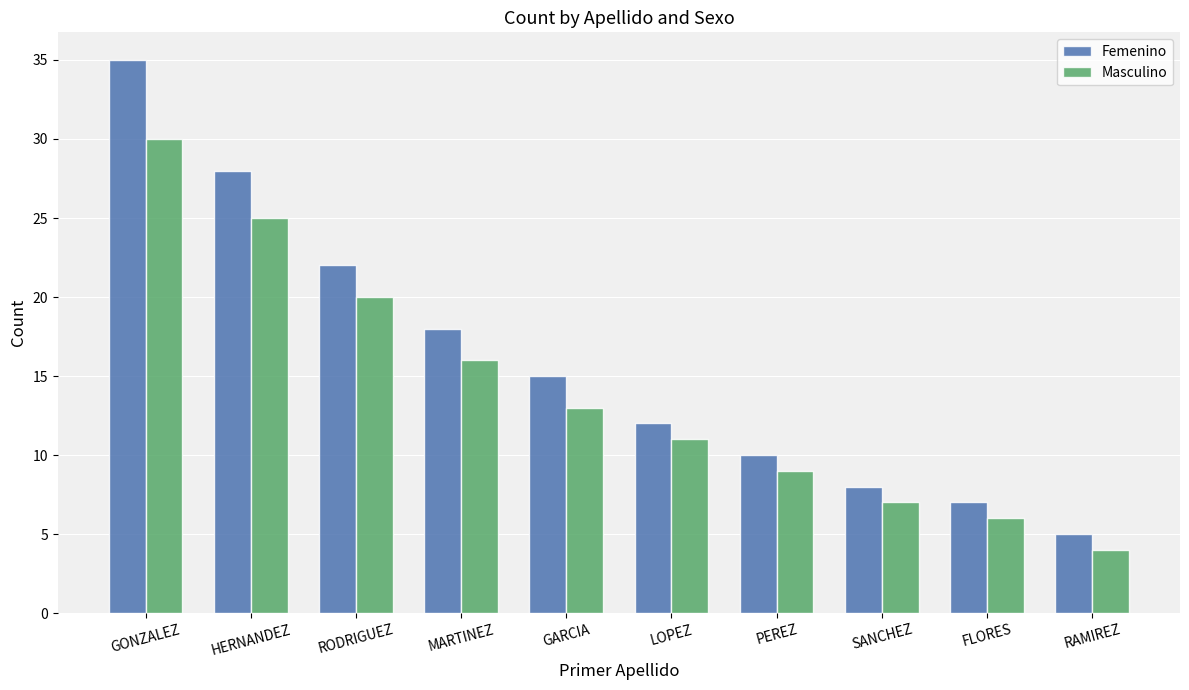

Which series has the largest total across all categories?

Femenino